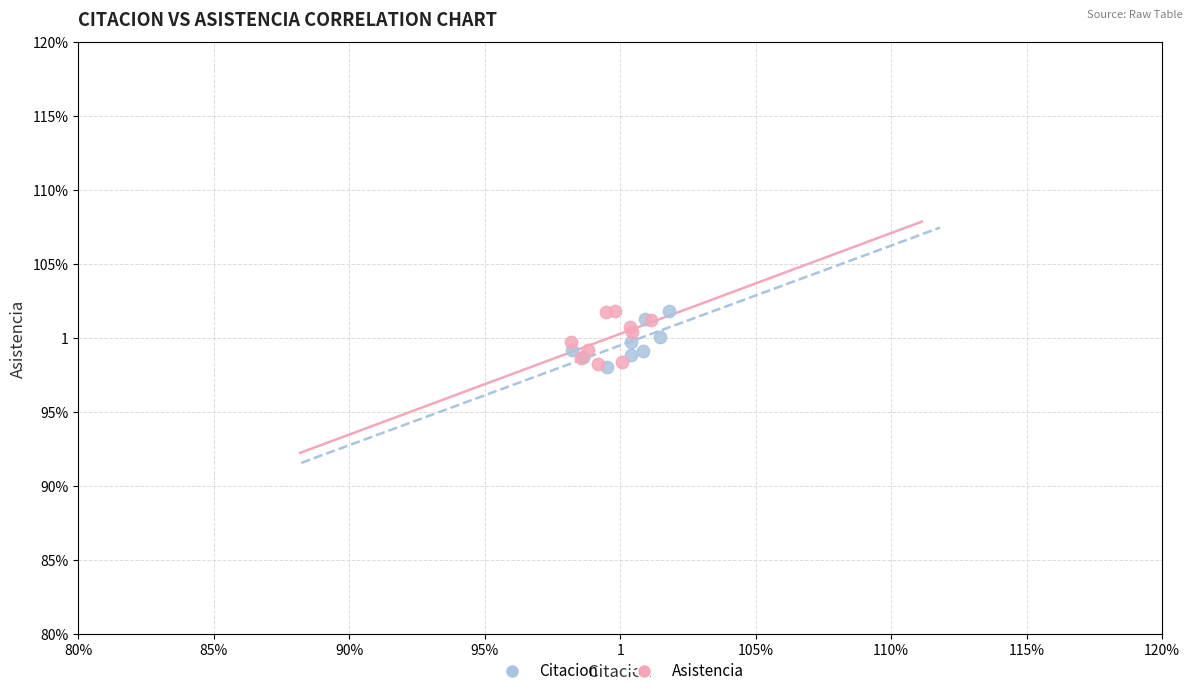

What are all the series names shown in the legend?

Citacion, Asistencia